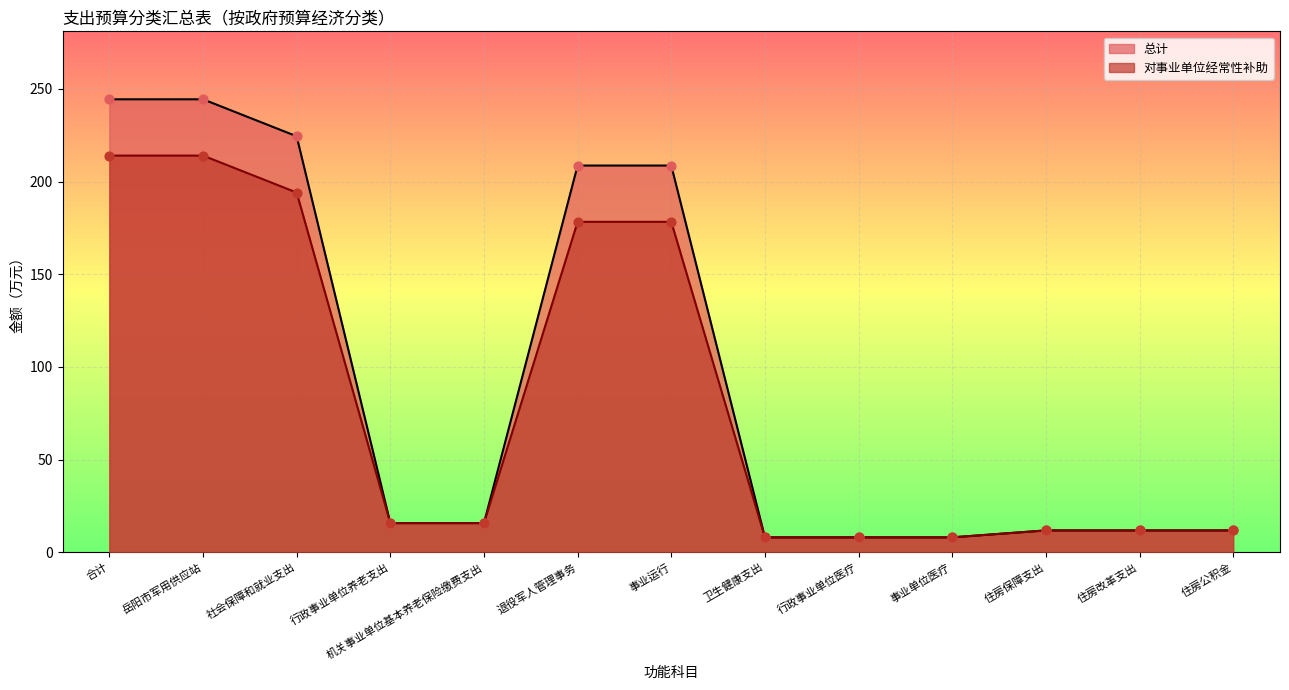

At how many categories does at least one series exceed 33?

5